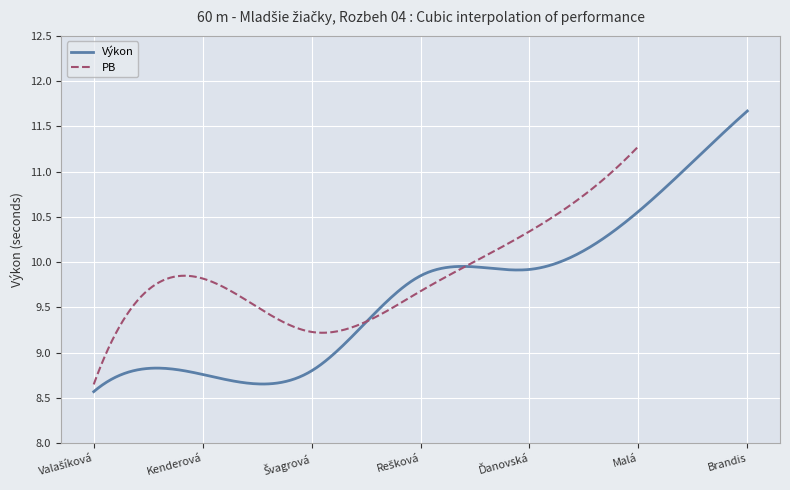

What is the minimum value for Výkon?

8.6